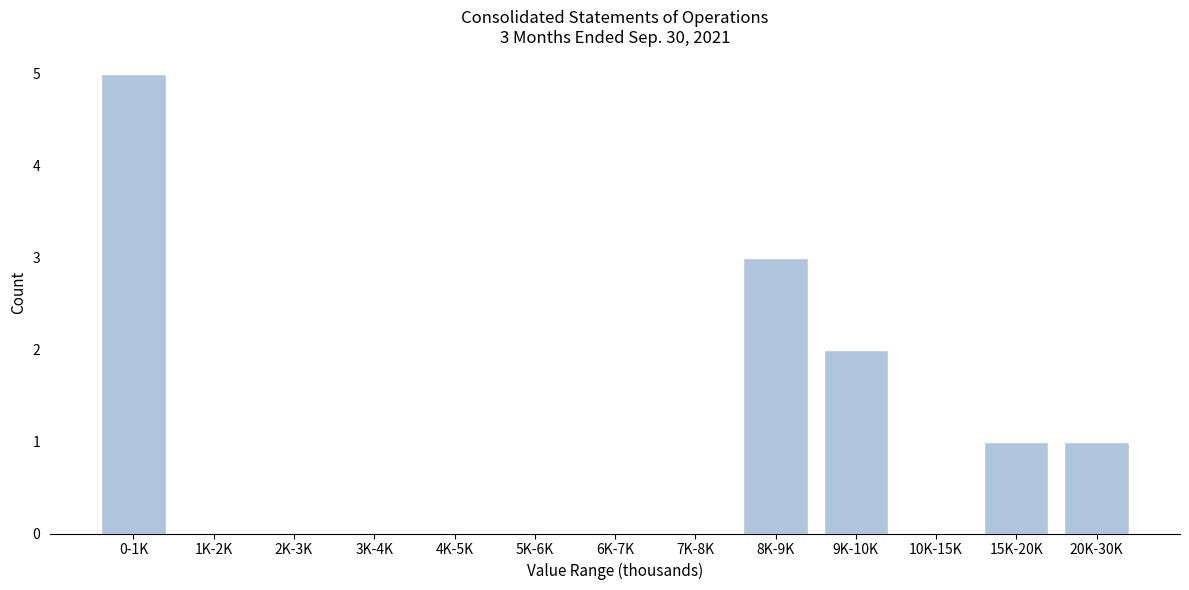

Reading left to right, extract all data points from this chart.

0-1K=5	1K-2K=0	2K-3K=0	3K-4K=0	4K-5K=0	5K-6K=0	6K-7K=0	7K-8K=0	8K-9K=3	9K-10K=2	10K-15K=0	15K-20K=1	20K-30K=1